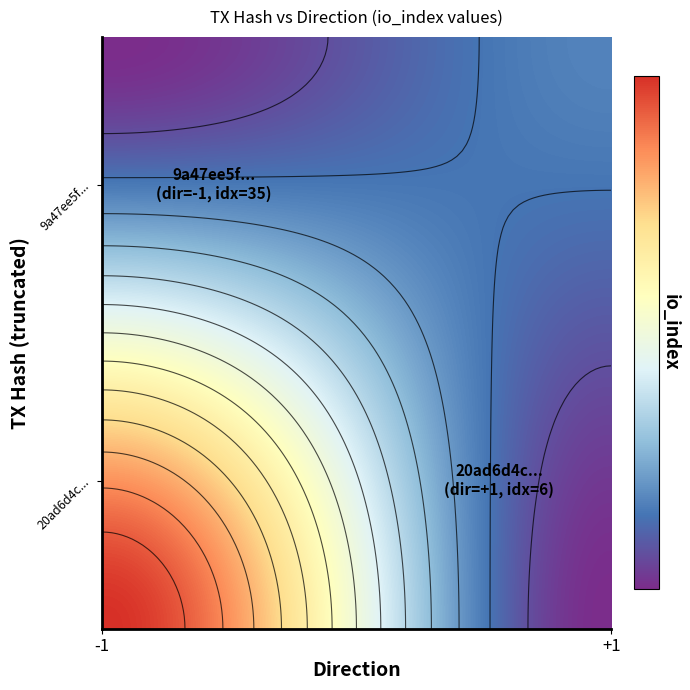

Reading right to left, transcribe all the data shown in this chart.

9a47ee5fc109465ffe056d9bf9c70fe5790e2d1: 35	-1
20ad6d4c46f2c174b7ae2b5c4e2c625d6705efa: 6	1